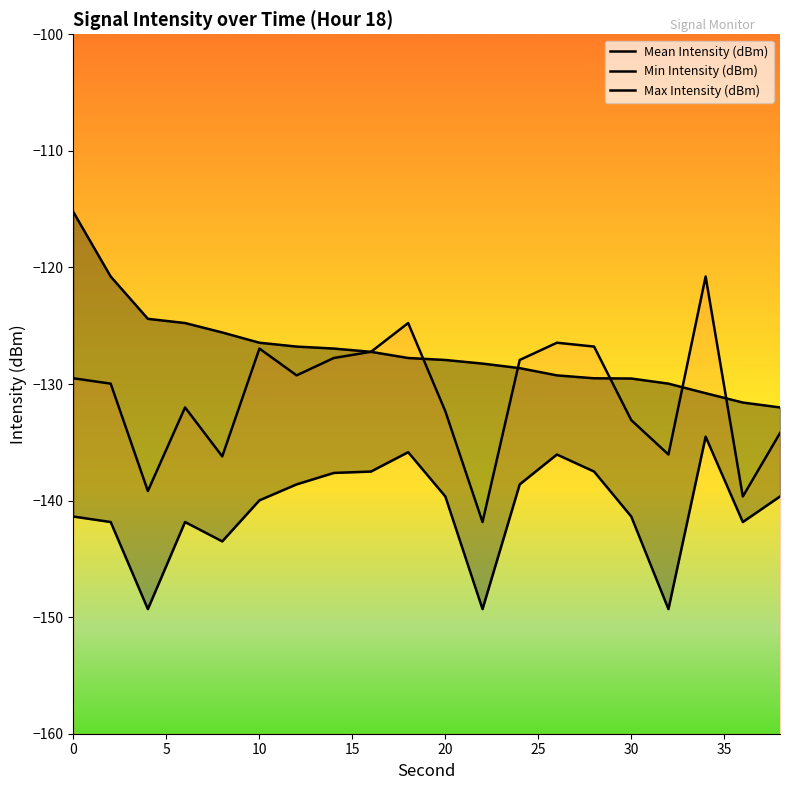

How many lines are shown in the chart?

3